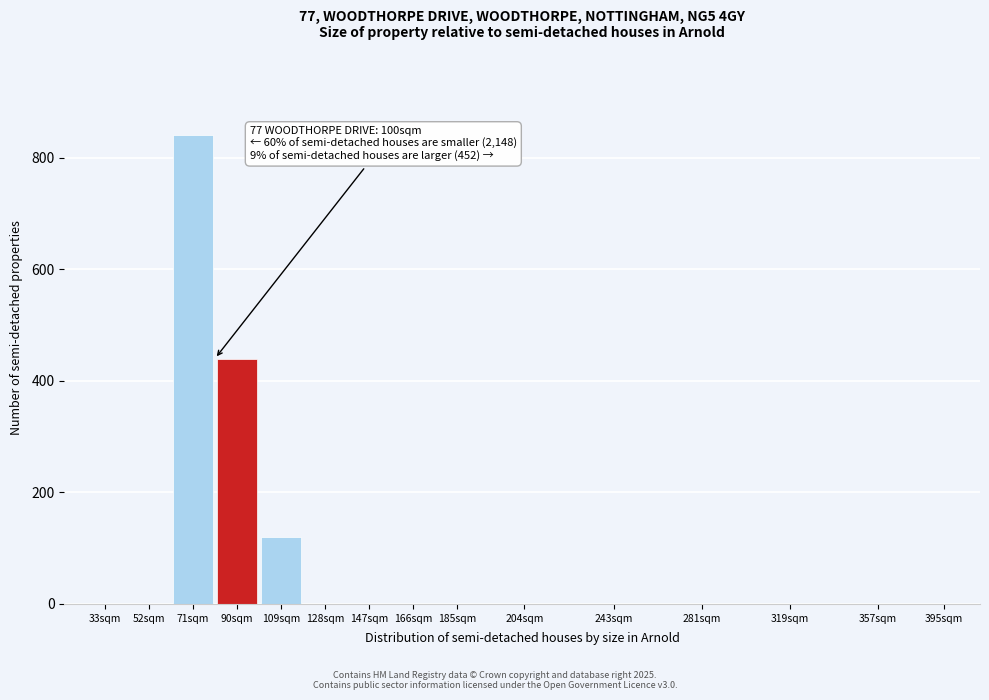

Reading left to right, extract all data points from this chart.

33sqm=0	52sqm=0	71sqm=840	90sqm=440	109sqm=120	128sqm=0	147sqm=0	166sqm=0	185sqm=0	204sqm=0	243sqm=0	281sqm=0	319sqm=0	357sqm=0	395sqm=0